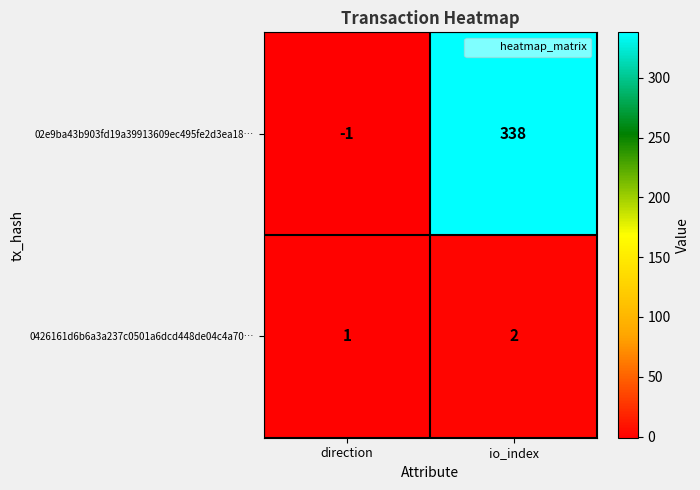

Count the number of data series in this chart.

2